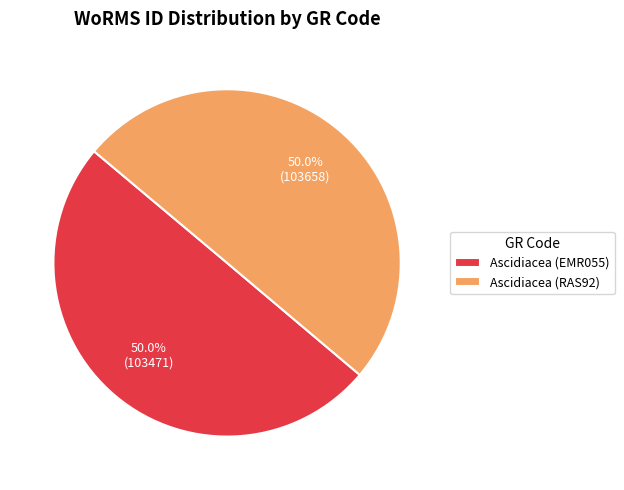

Do Ascidiacea (RAS92) and Ascidiacea (EMR055) together represent more than half of the pie?

Yes